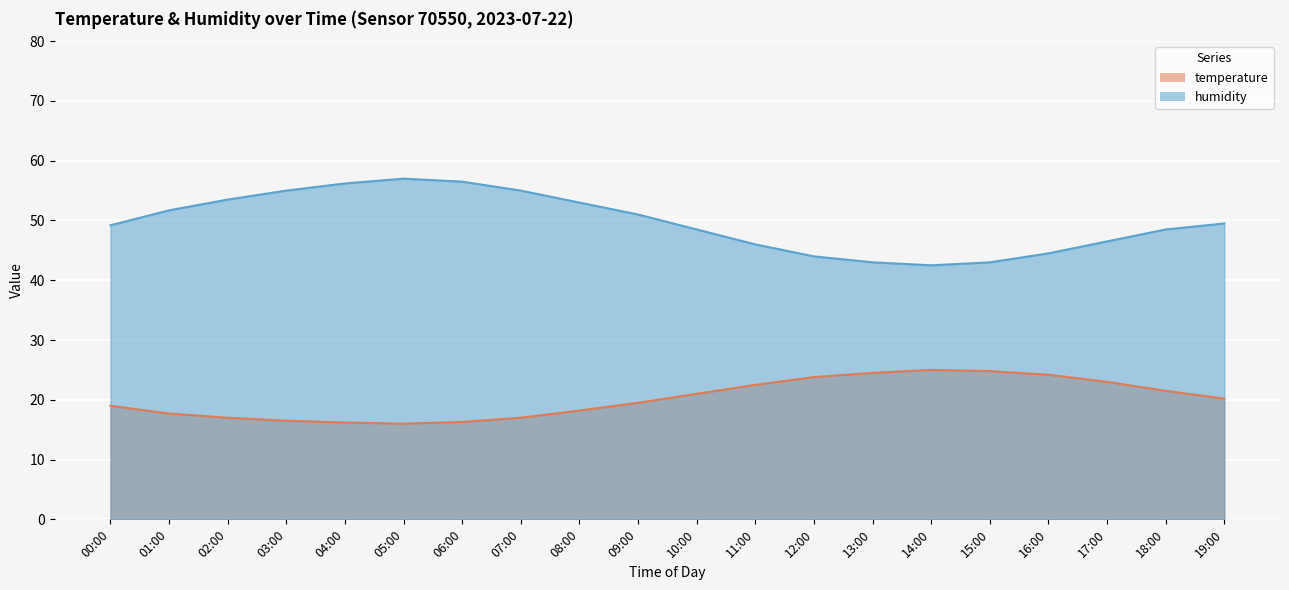

The temperature series shows 24.9 at 06:00. True or false?

False